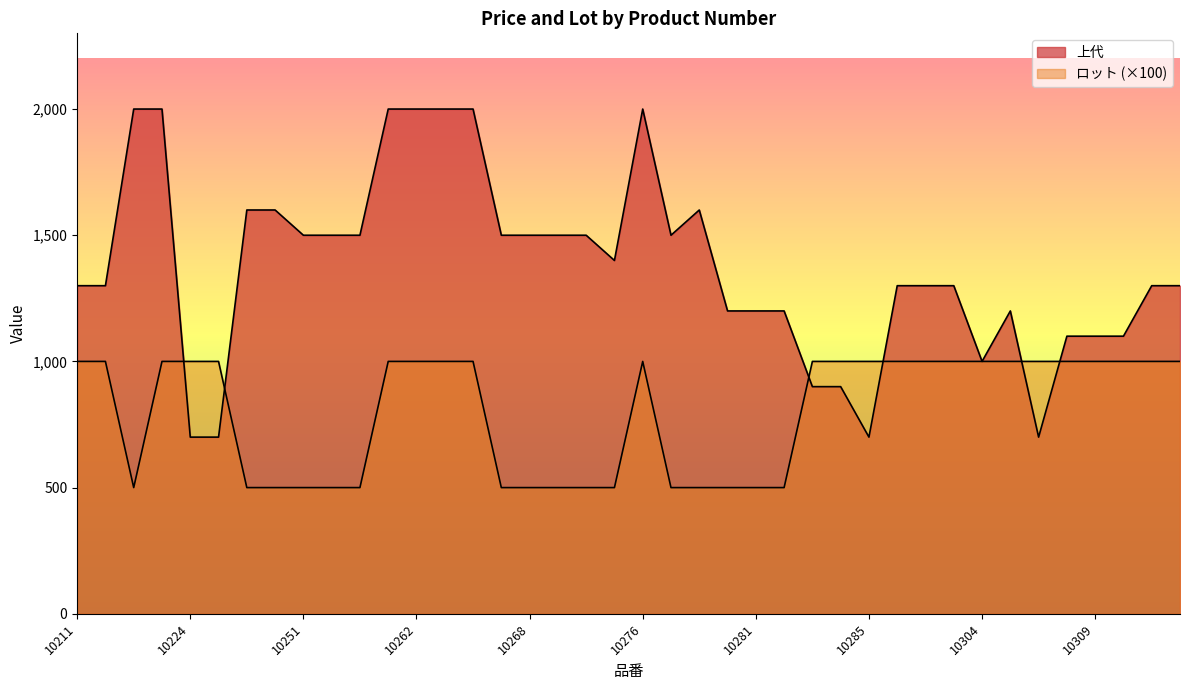

Which series has the widest spread of values?

上代